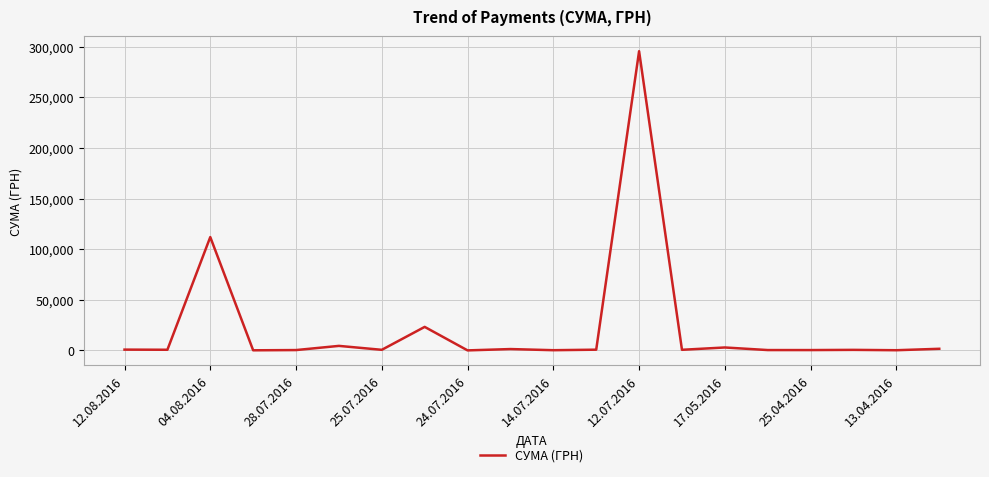

What is the difference between the maximum and minimum values?

295627.4